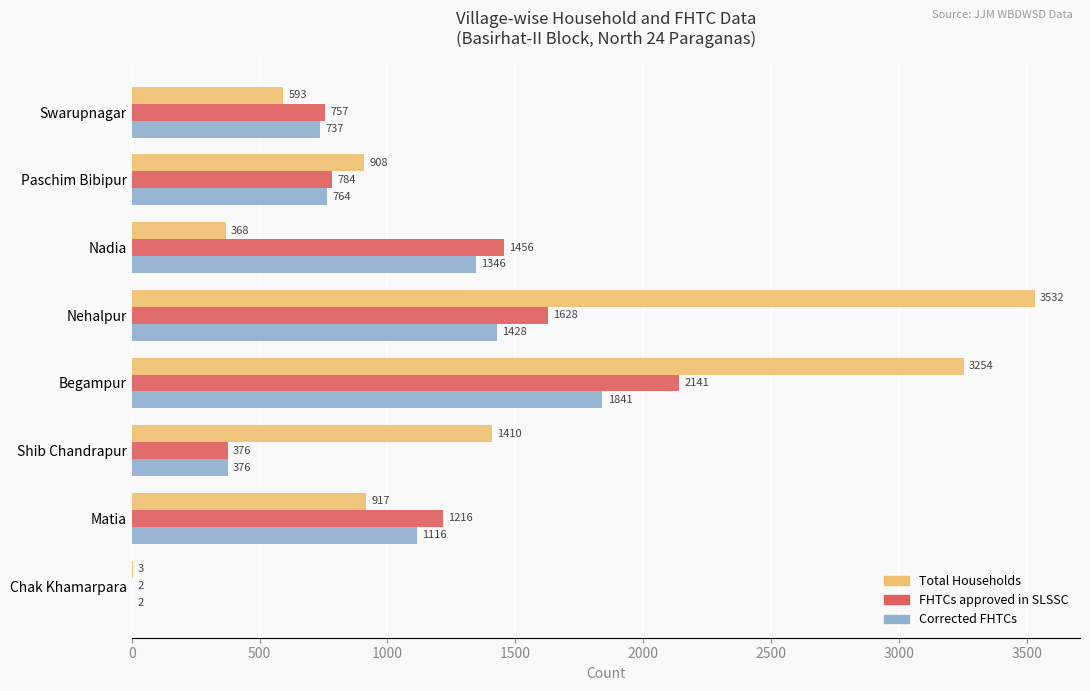

What is the maximum value for Corrected FHTCs?

1841